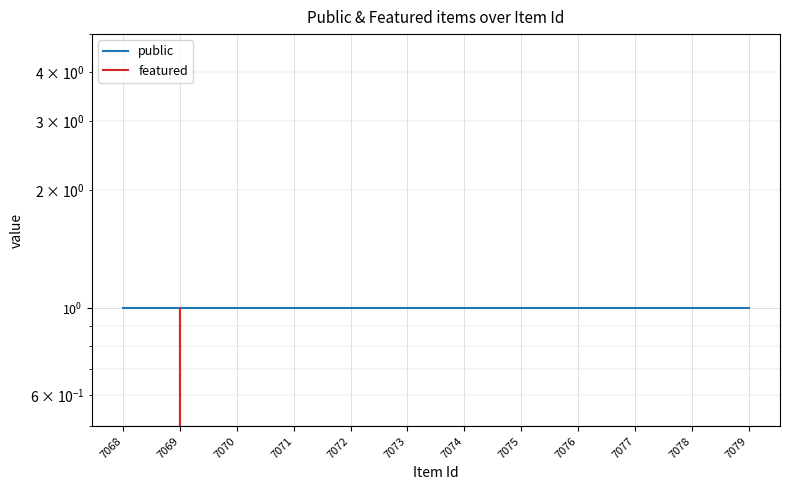

At how many categories does at least one series exceed 0?

12